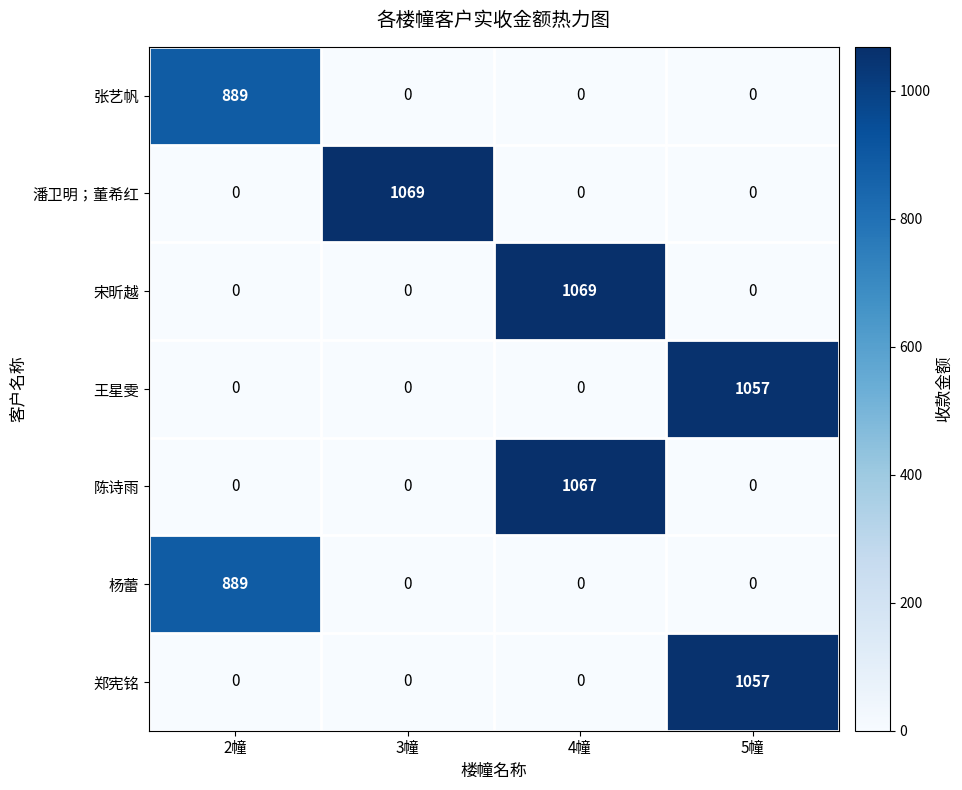

What is the sum of all 郑宪铭 values?

1057